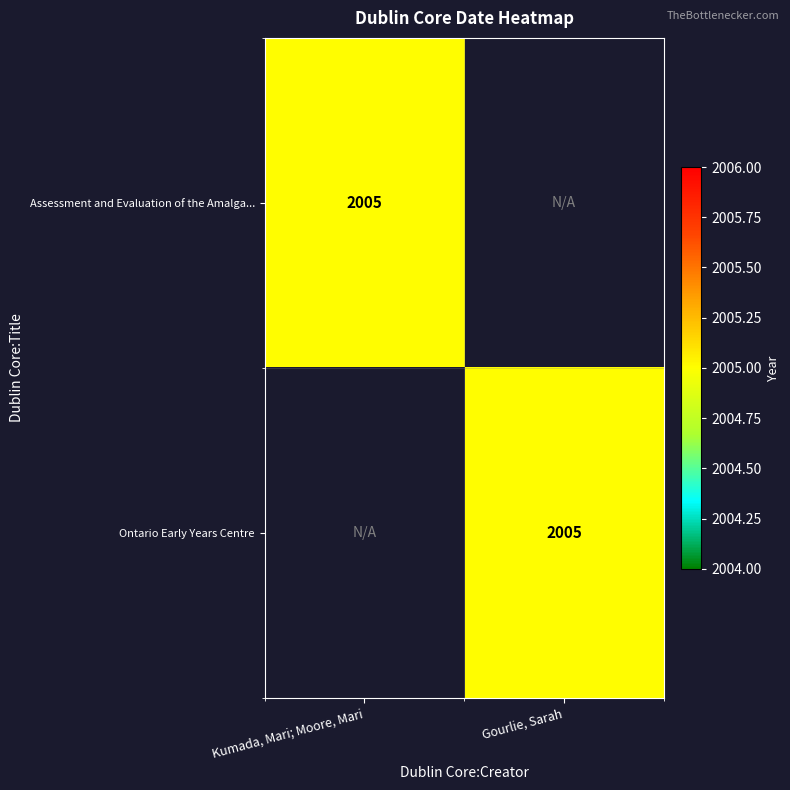

Rank the series by their maximum value, from lowest to highest.

Assessment and Evaluation of the Amalga..., Ontario Early Years Centre